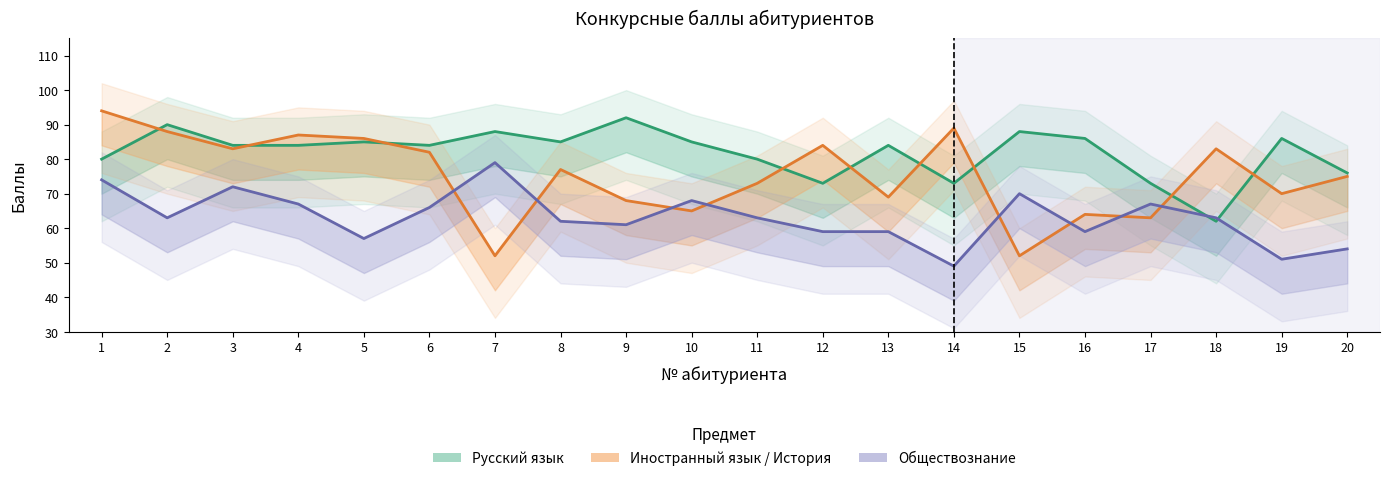

What is the minimum value for Обществознание?

49